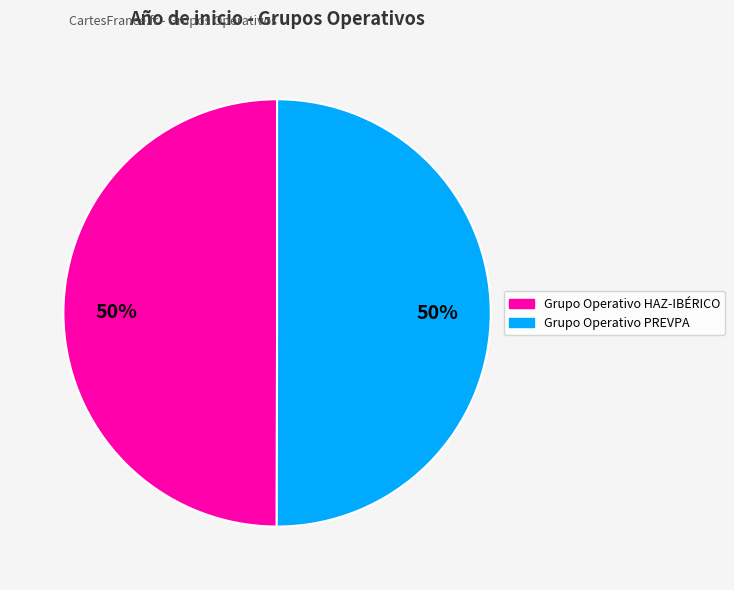

Is the sum of Grupo Operativo PREVPA and Grupo Operativo HAZ-IBÉRICO greater than half?

Yes